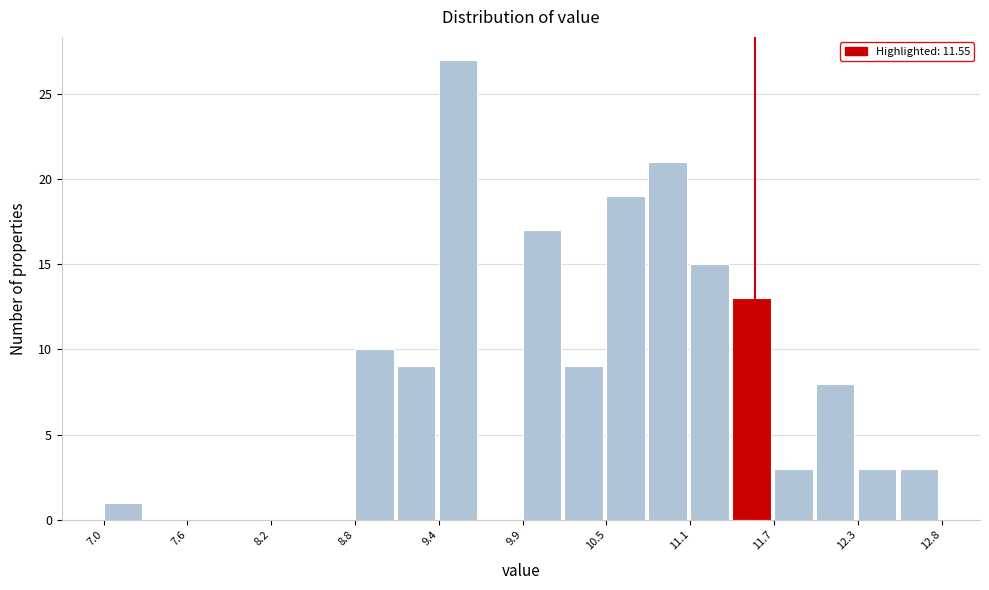

Read against the x-axis, roughly where is the centre of the tallest bar?

9.5